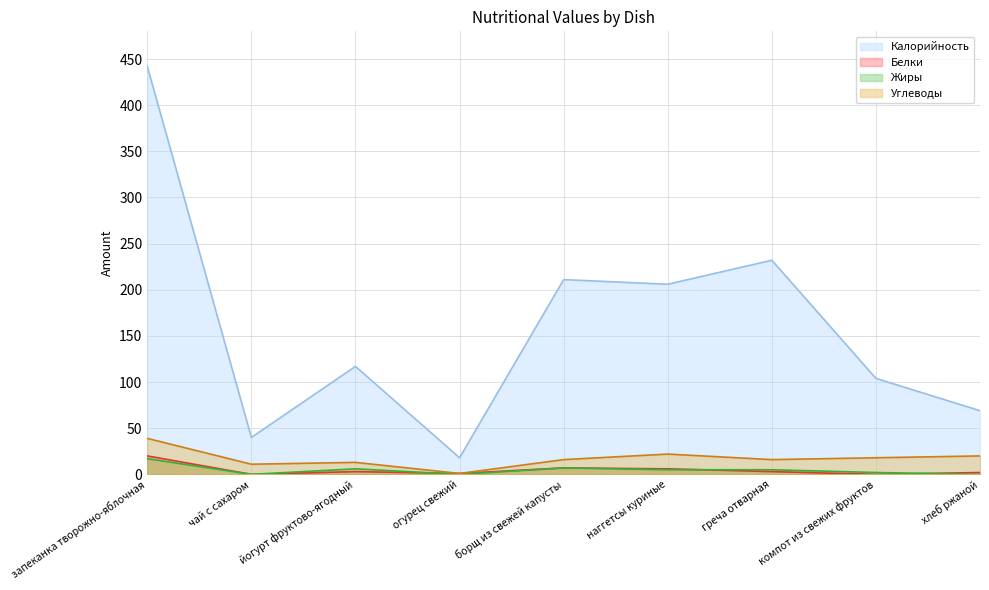

What is the total value across all series at хлеб ржаной?

91